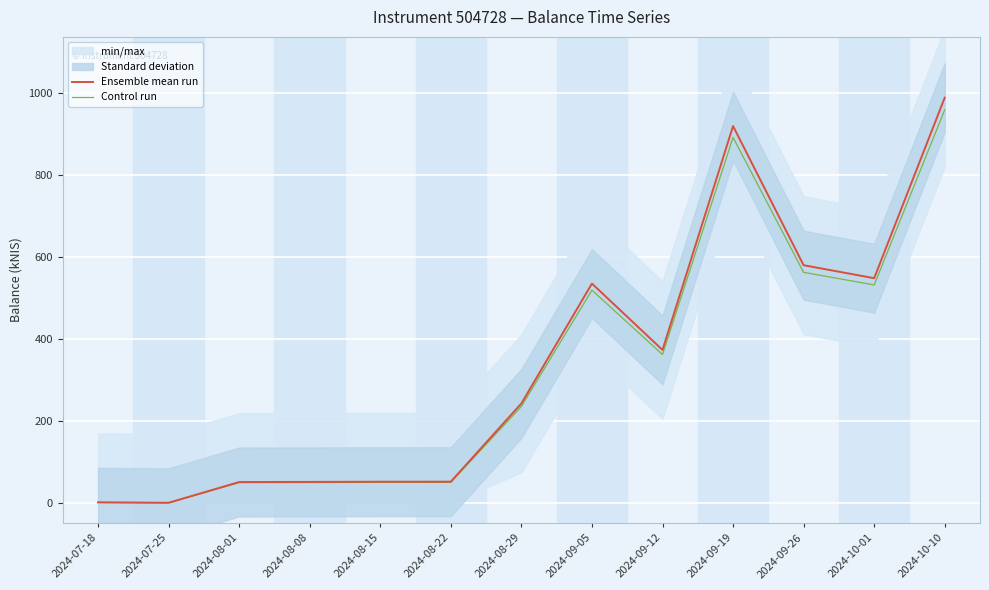

What is the spread (max minus min) of values at 2024-08-29?

7.3